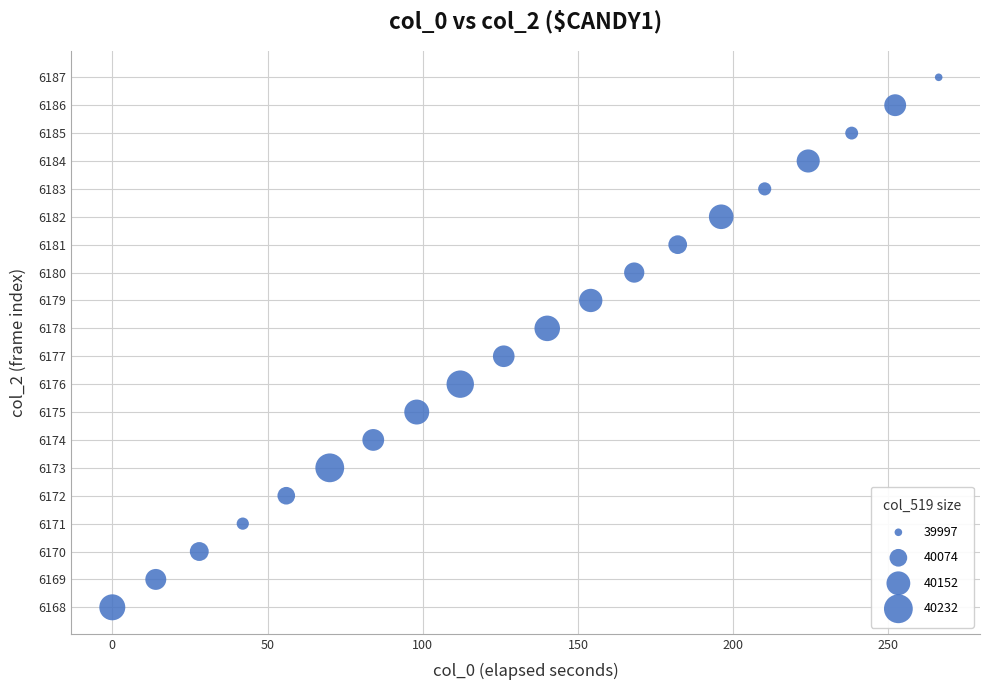

What is the range of Y values (max minus min)?

19